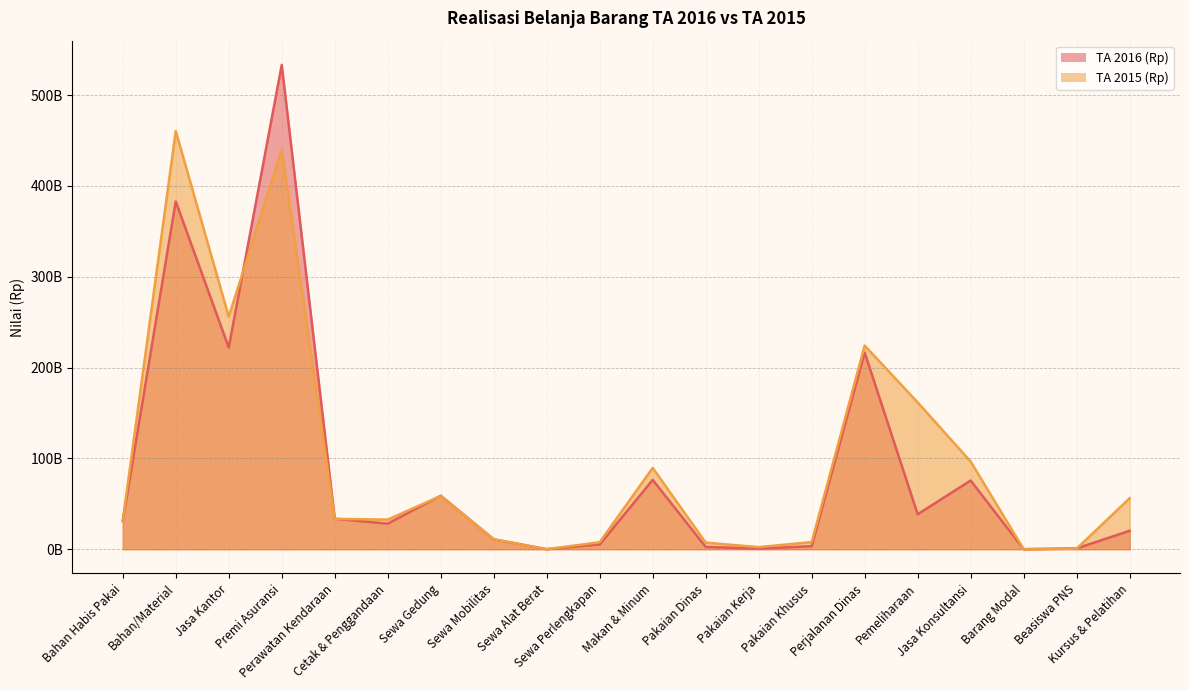

Between Bahan/Material and Bahan Habis Pakai, which is larger?

Bahan/Material